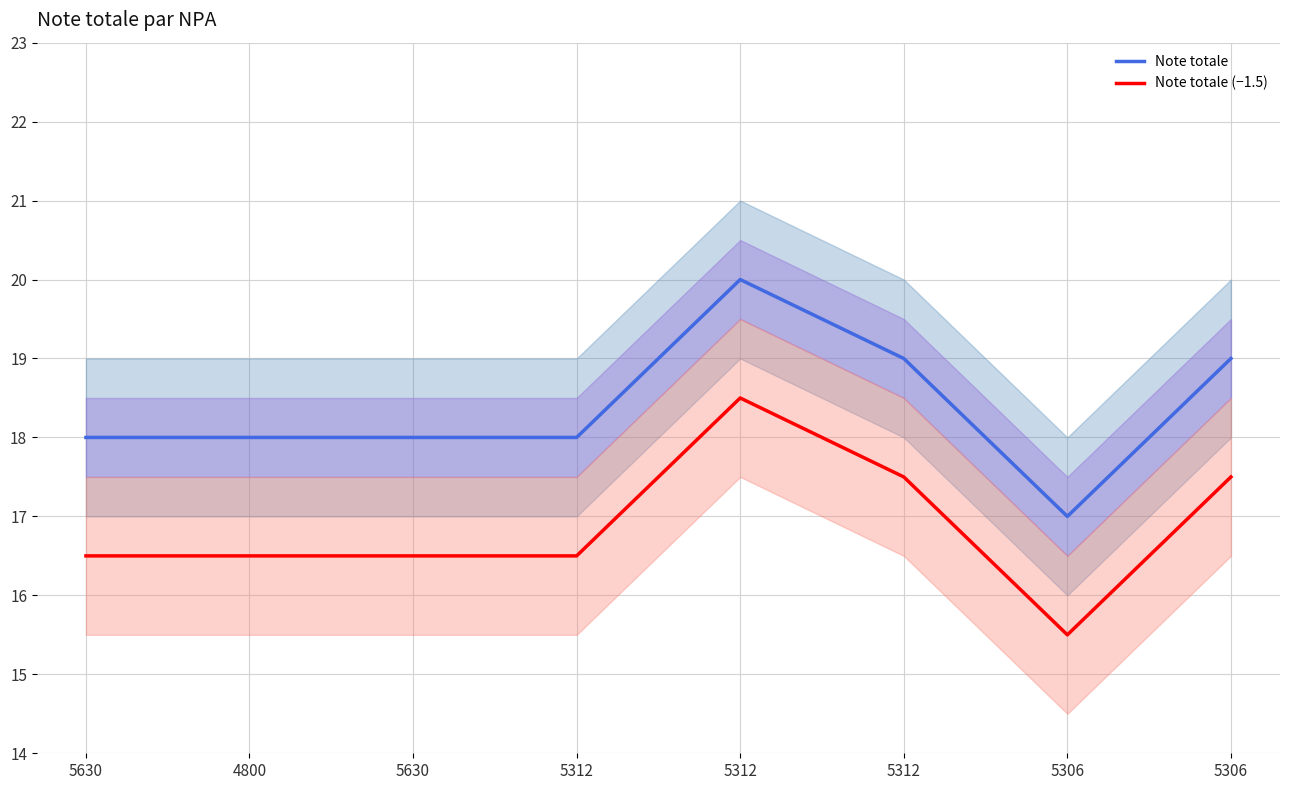

Which category has the highest value across all series?

5312